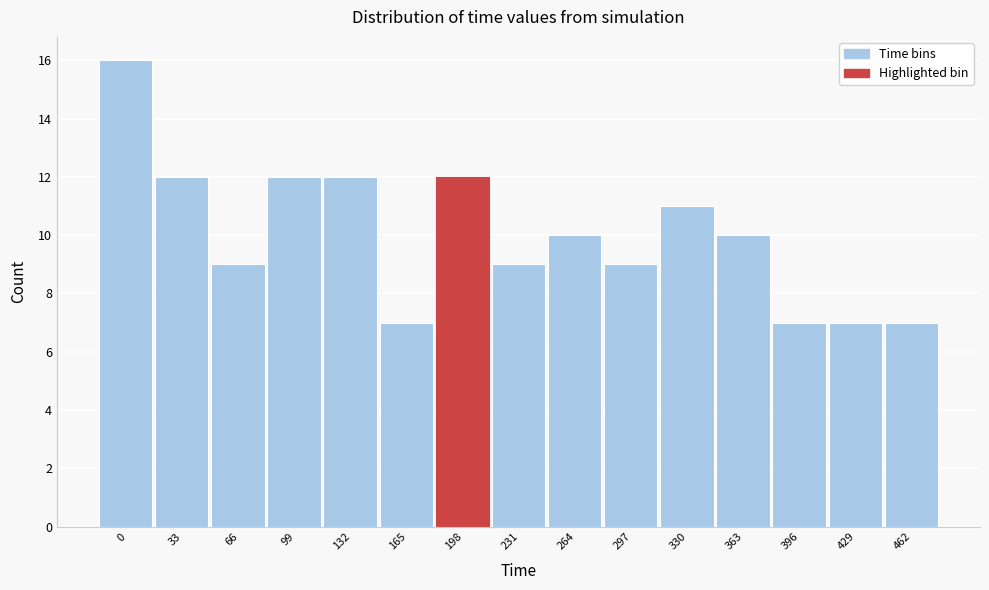

Reading left to right, what are all the values shown in this chart?

0=16	33=12	66=9	99=12	132=12	165=7	198=12	231=9	264=10	297=9	330=11	363=10	396=7	429=7	462=7